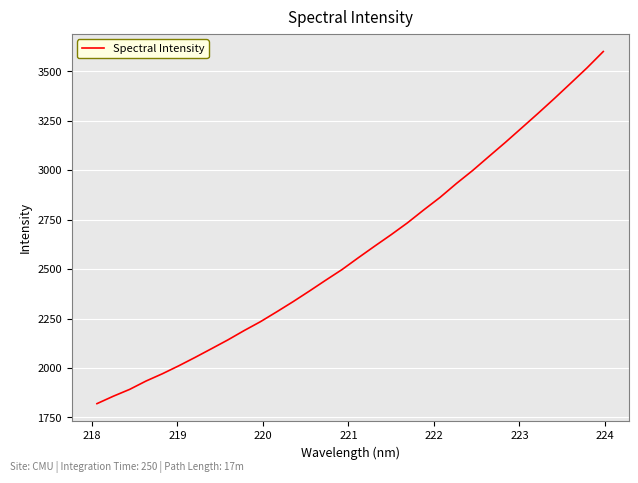

What is the average value?

2592.4